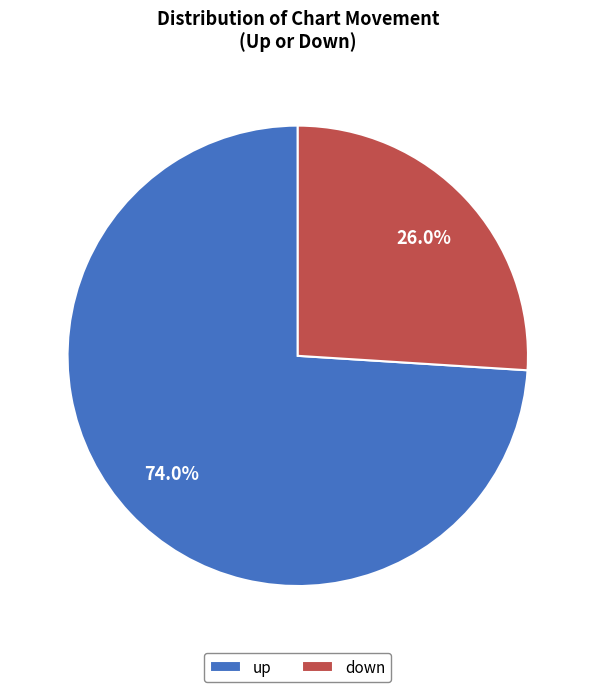

How many slices are in this pie chart?

2